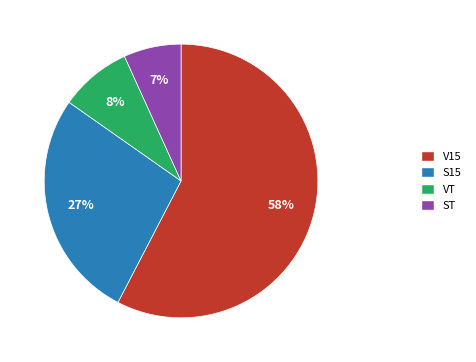

Which has a higher value, V15 or ST?

V15